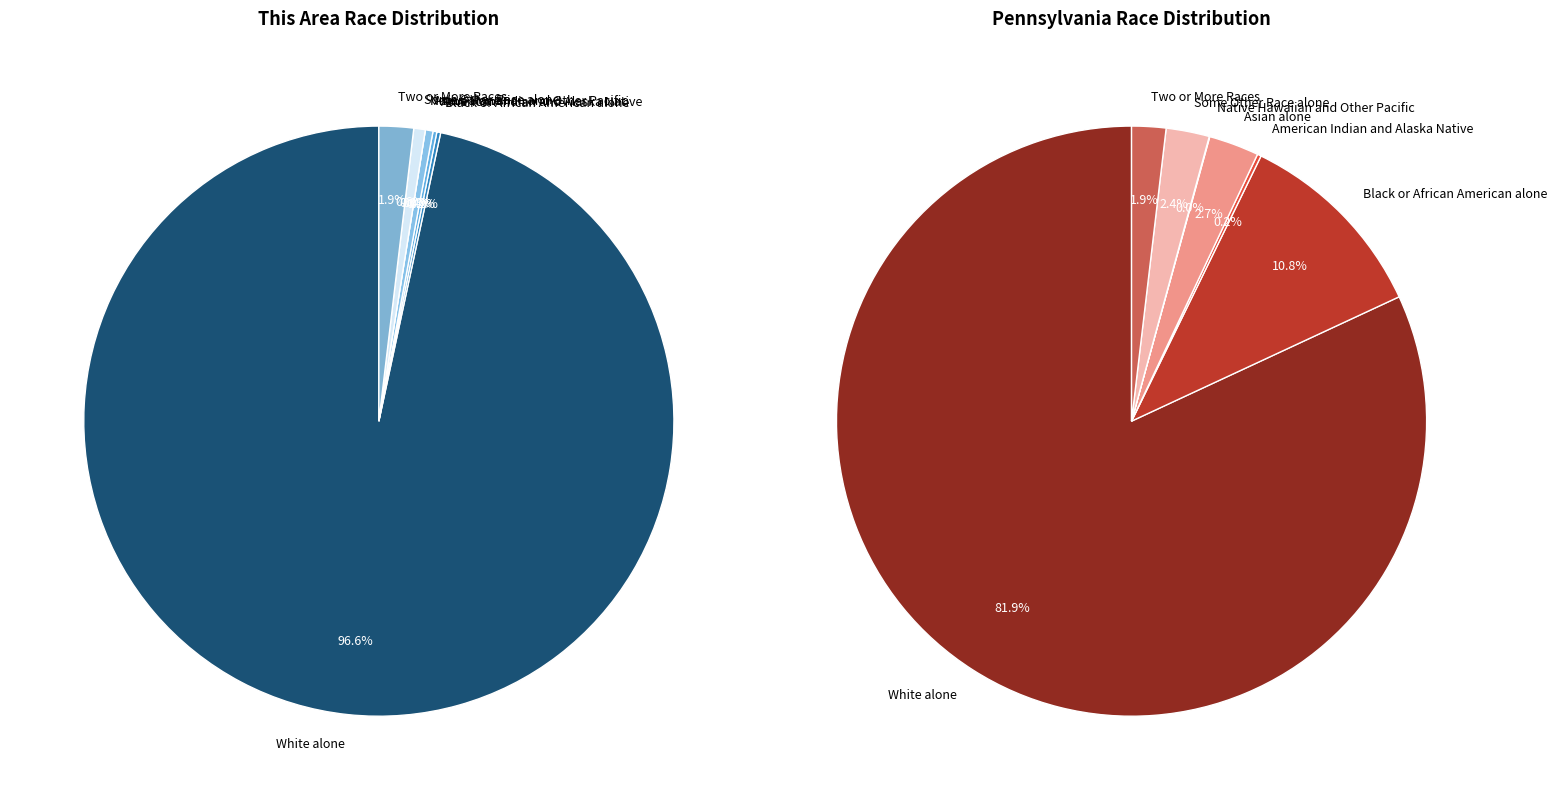

Rank the categories by value from lowest to highest.

Native Hawaiian and Other Pacific, Black or African American alone, American Indian and Alaska Native, Asian alone, Some Other Race alone, Two or More Races, White alone